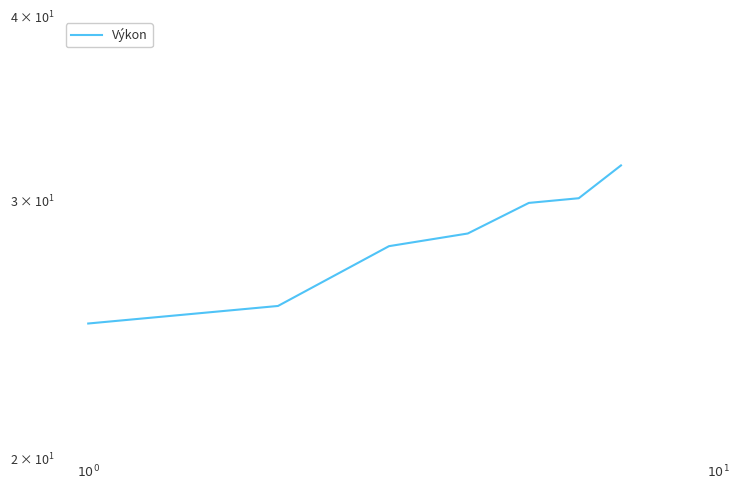

How many values exceed 28?

4